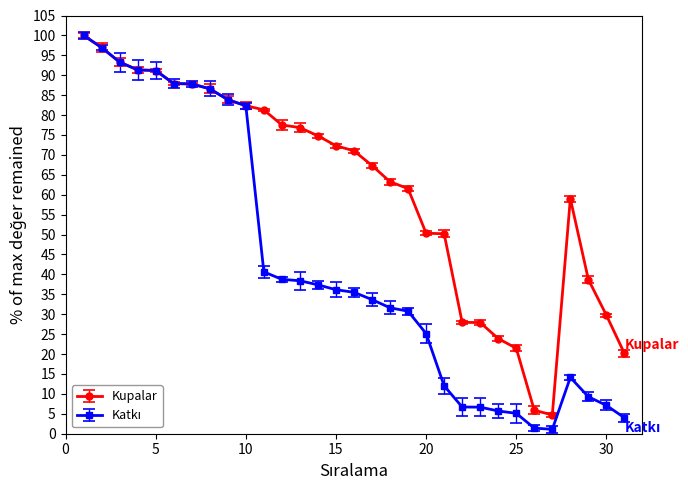

Which series has the largest total across all categories?

Kupalar